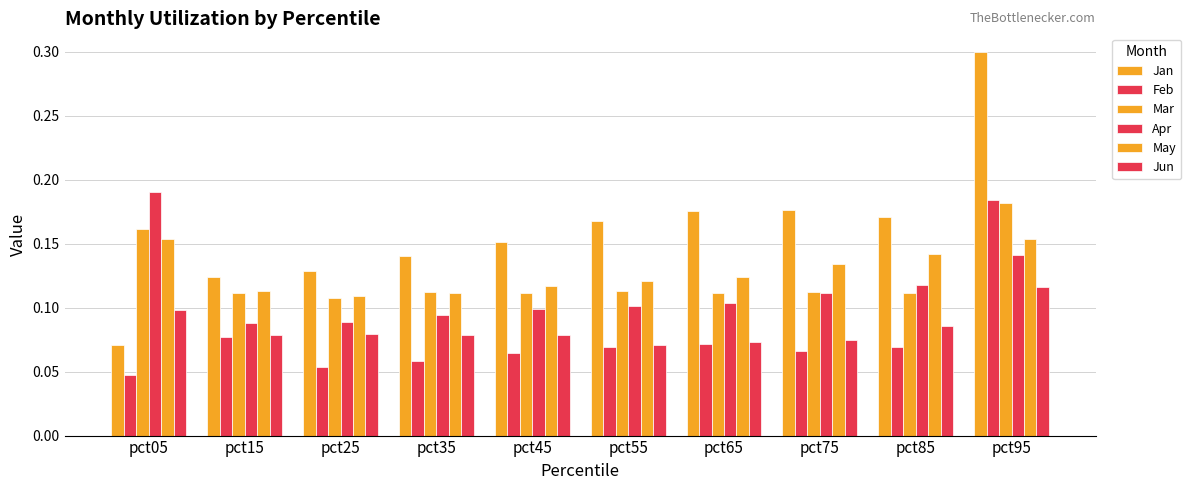

Is the value of Apr at pct05 greater than the value of May at pct75?

Yes